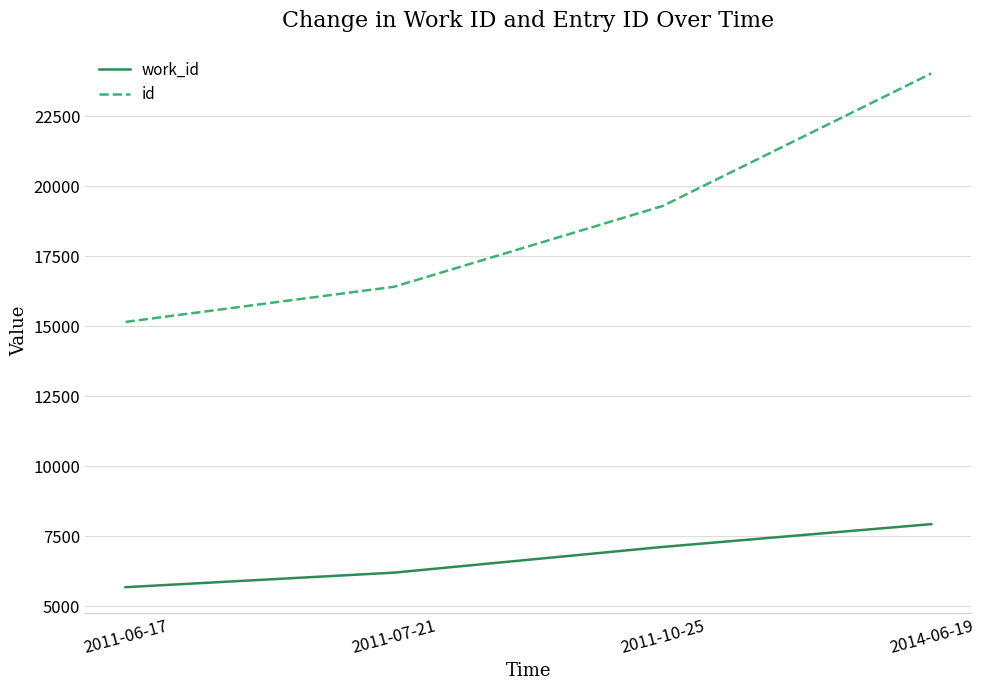

Does the chart display data point markers on the line(s)?

No